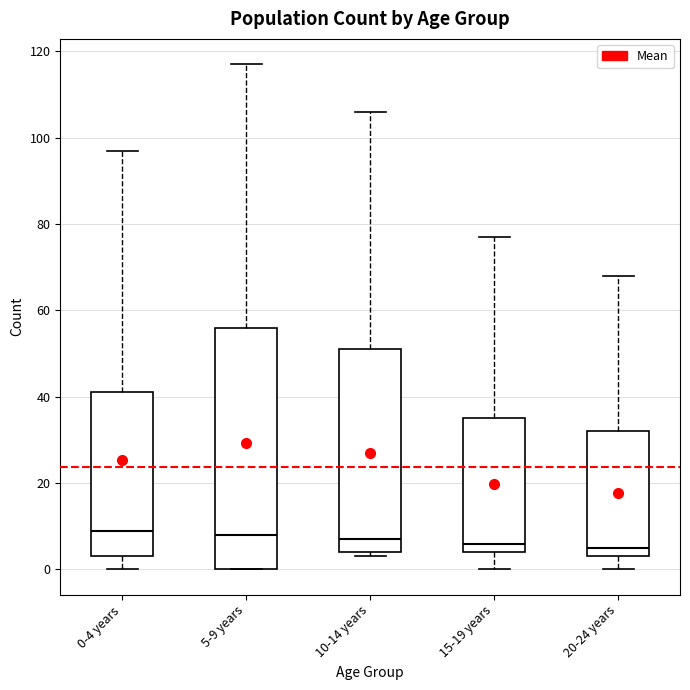

Reading left to right, transcribe this box plot: for each box, give where its median line is, the range the box spans, and where its two whiskers end, as read against the y-axis. The values are not printed on the chart, so give them approximately, as read against the axis.

0-4 years: median 10, box 4 to 42, whiskers 0 to 98
5-9 years: median 8, box 0 to 56, whiskers 0 to 118
10-14 years: median 8, box 4 to 52, whiskers 4 (just below the box's lower edge) to 106
15-19 years: median 6, box 4 to 36, whiskers 0 to 78
20-24 years: median 6, box 4 to 32, whiskers 0 to 68